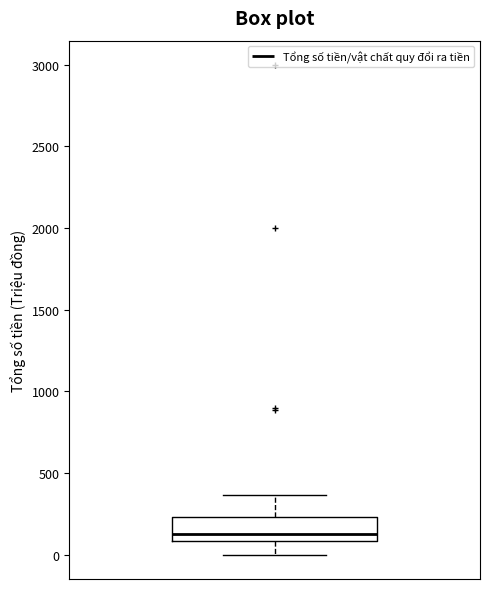

Where does the upper whisker of the box end on the y-axis? The values are not printed on the chart, so give them approximately, as read against the axis.

350